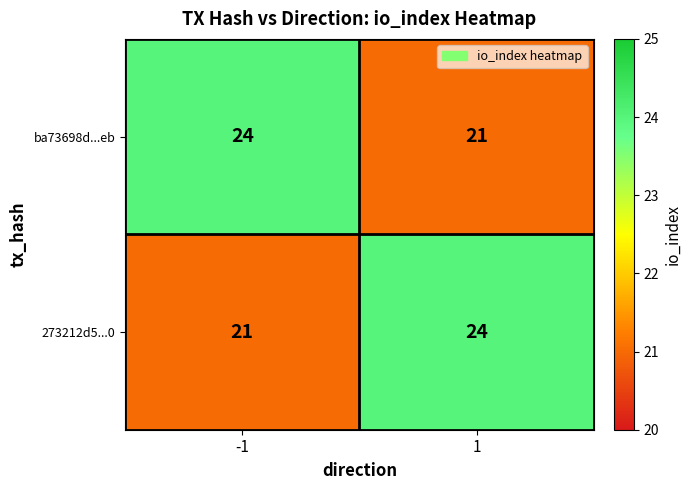

What is the total value across all series at -1?

45